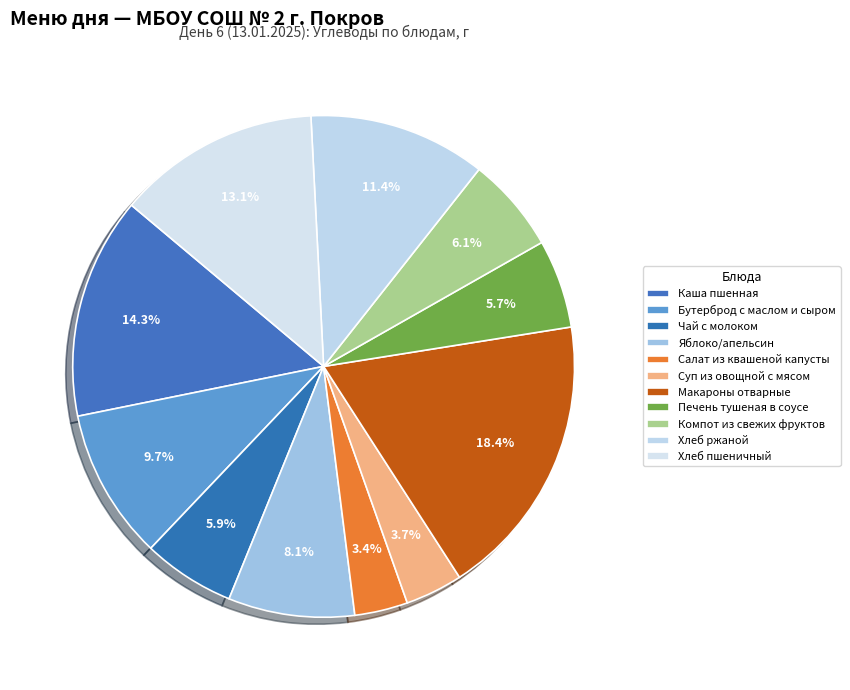

To the nearest percent, what percentage of the pie is Каша пшенная?

14%